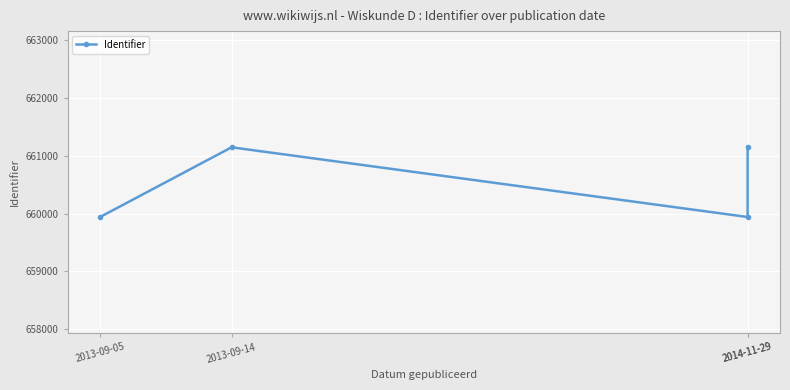

Between 2014-11-29 and 2013-09-14, which is larger?

2013-09-14